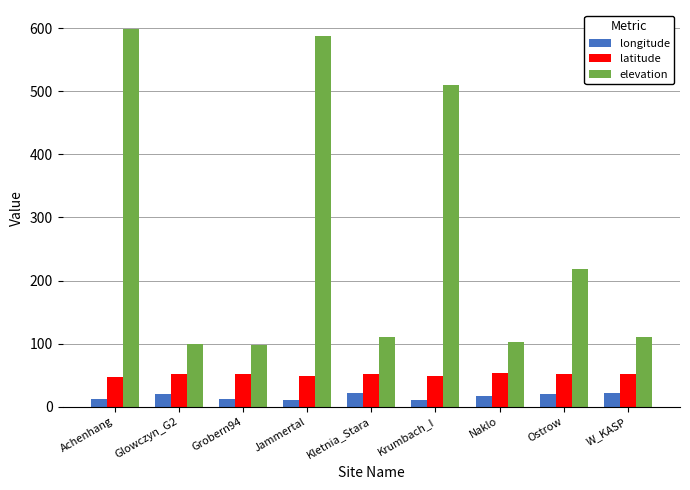

What are all the series names shown in the legend?

longitude, latitude, elevation